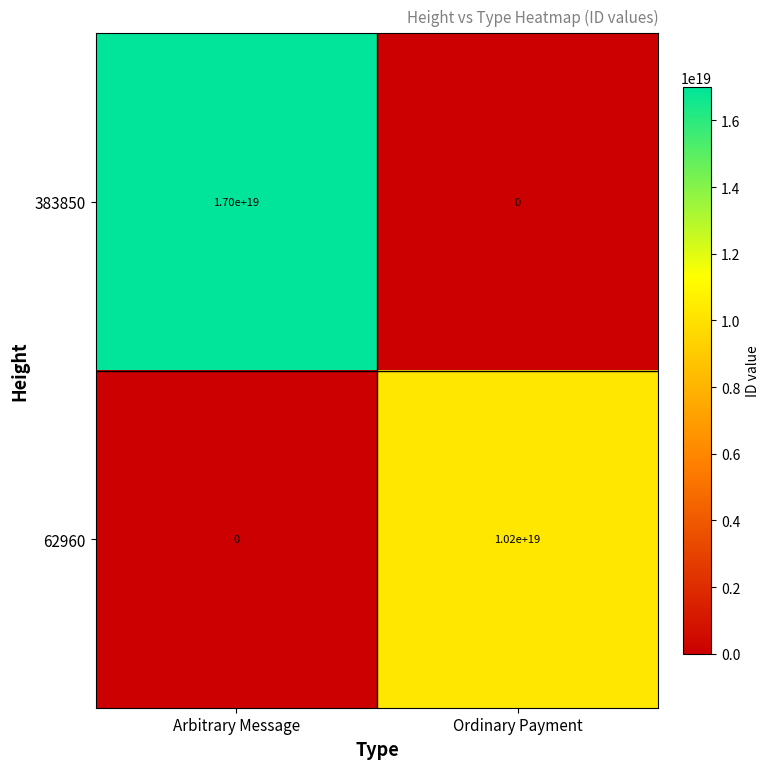

Which series has the largest total across all categories?

383850